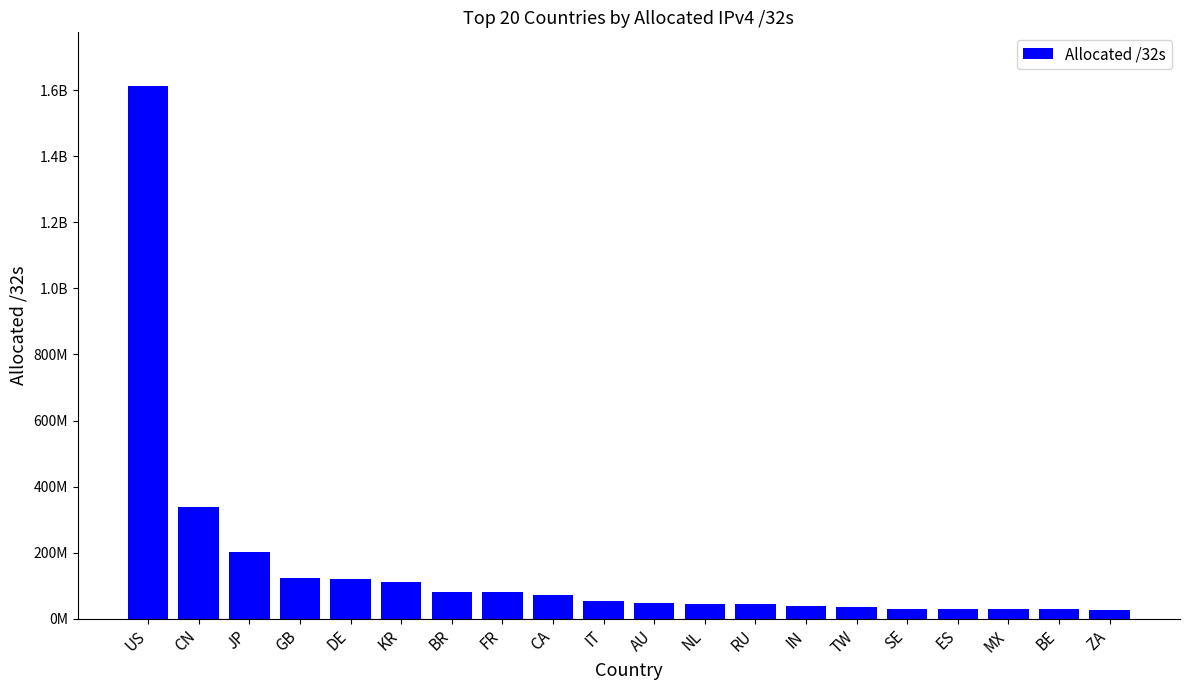

What is the difference between the second highest and minimum values?

310185216